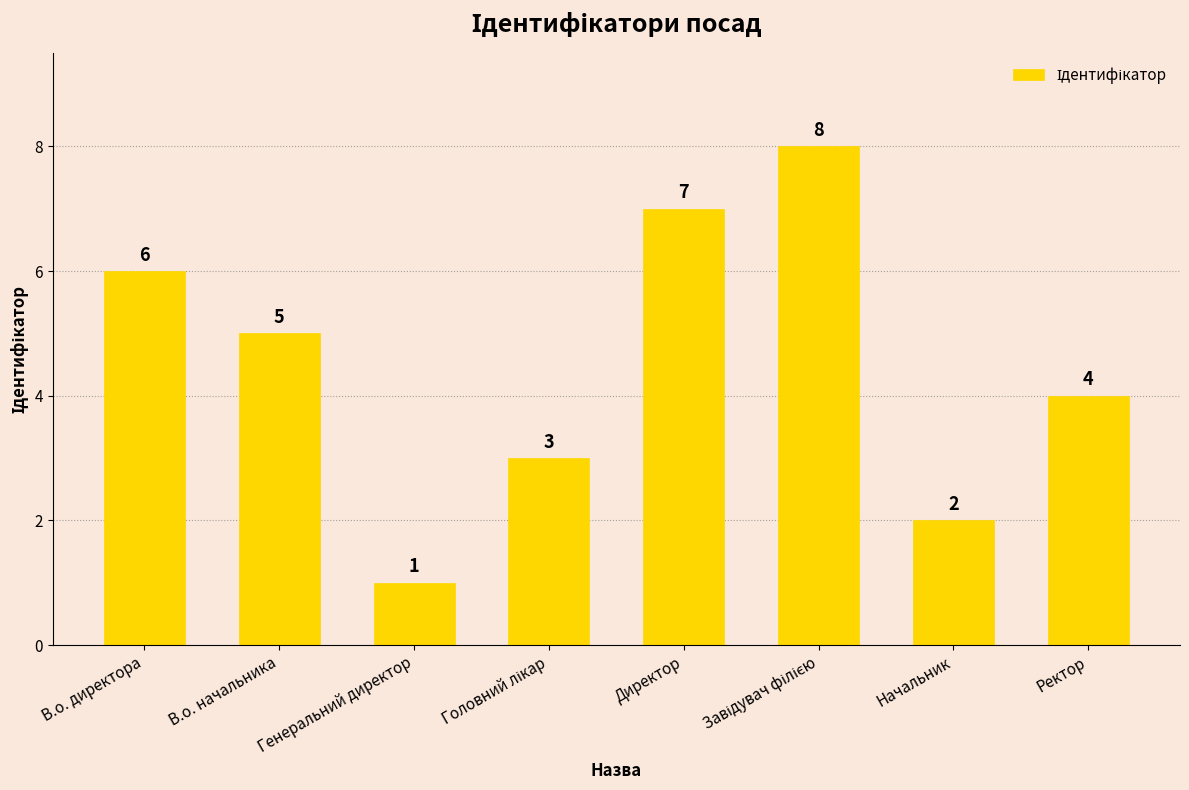

How many values are between 3 and 7?

5